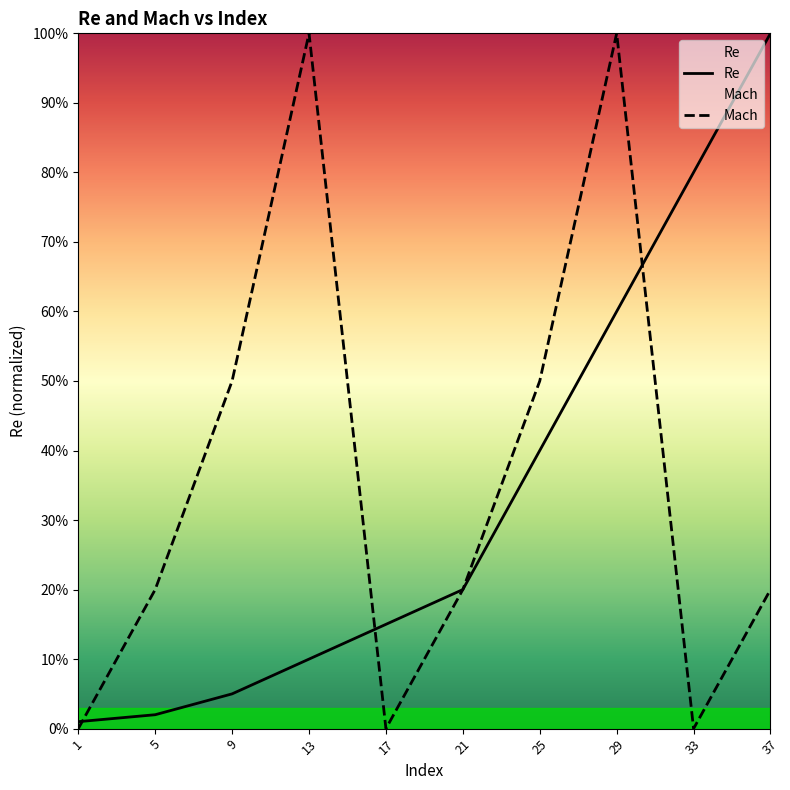

Which label corresponds to the smallest value in the chart?

1